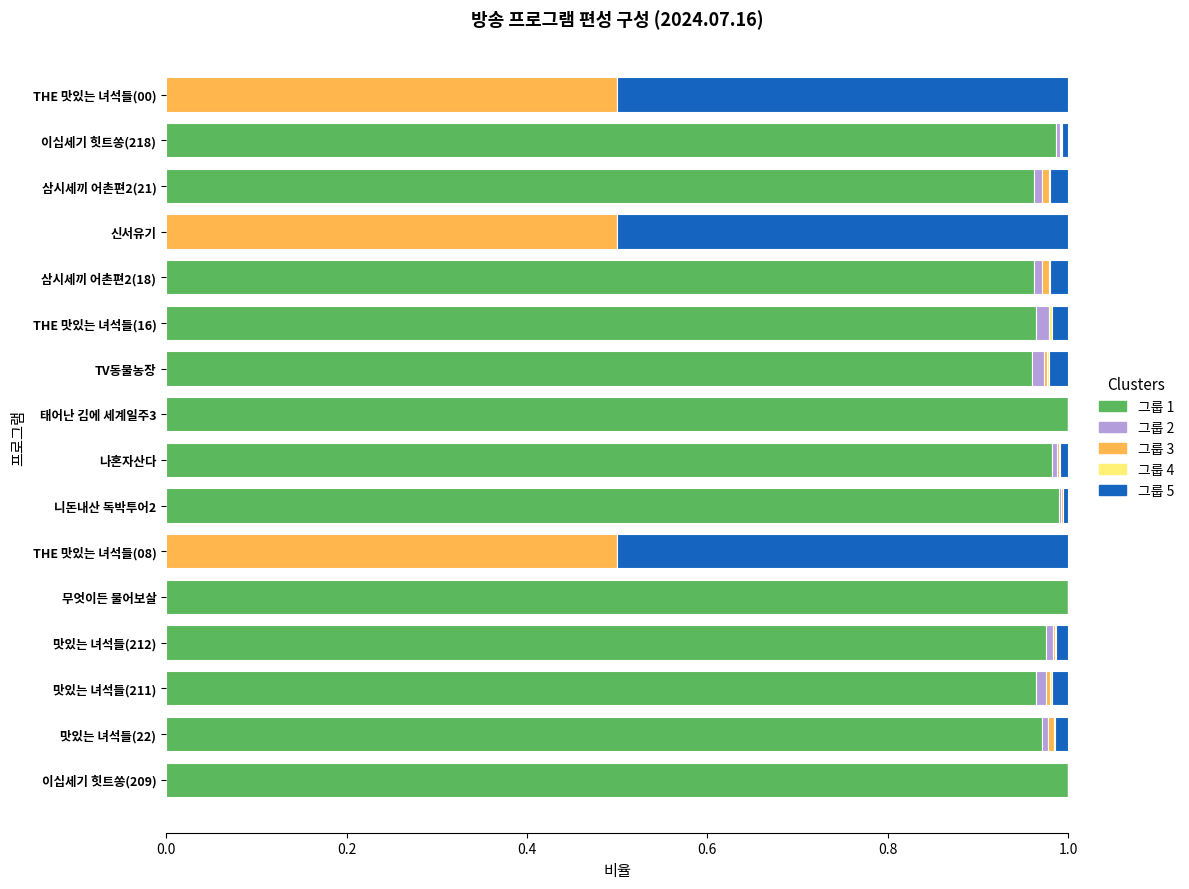

How many series are shown in this chart?

5